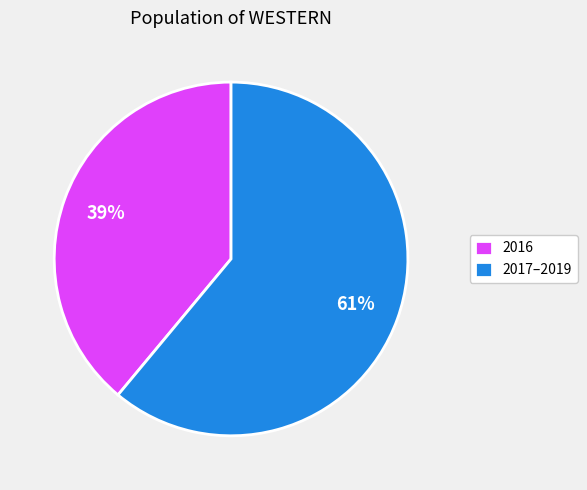

Does any single category account for the majority?

Yes